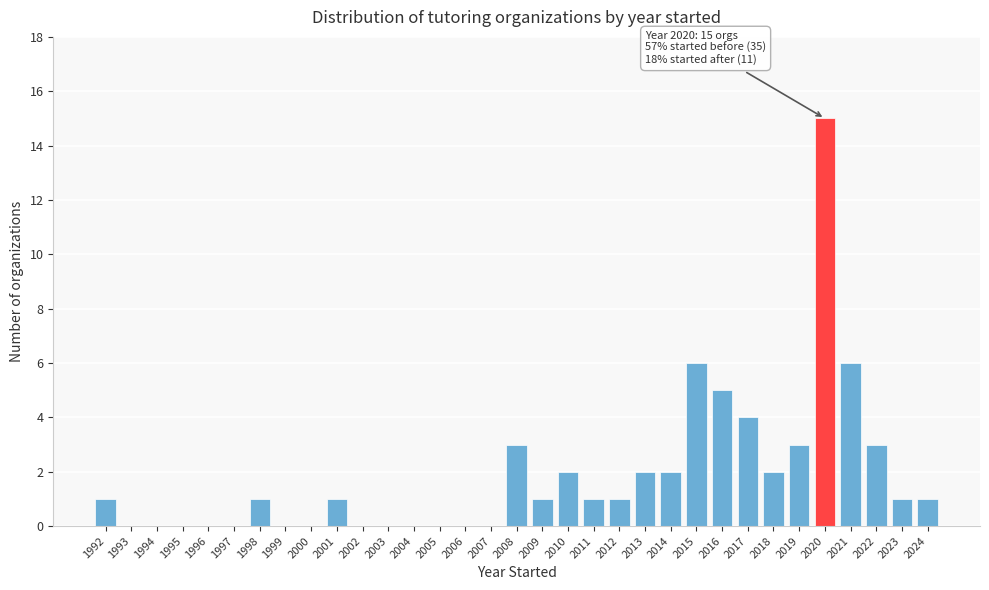

Which has a higher value, 2001 or 2007?

2001